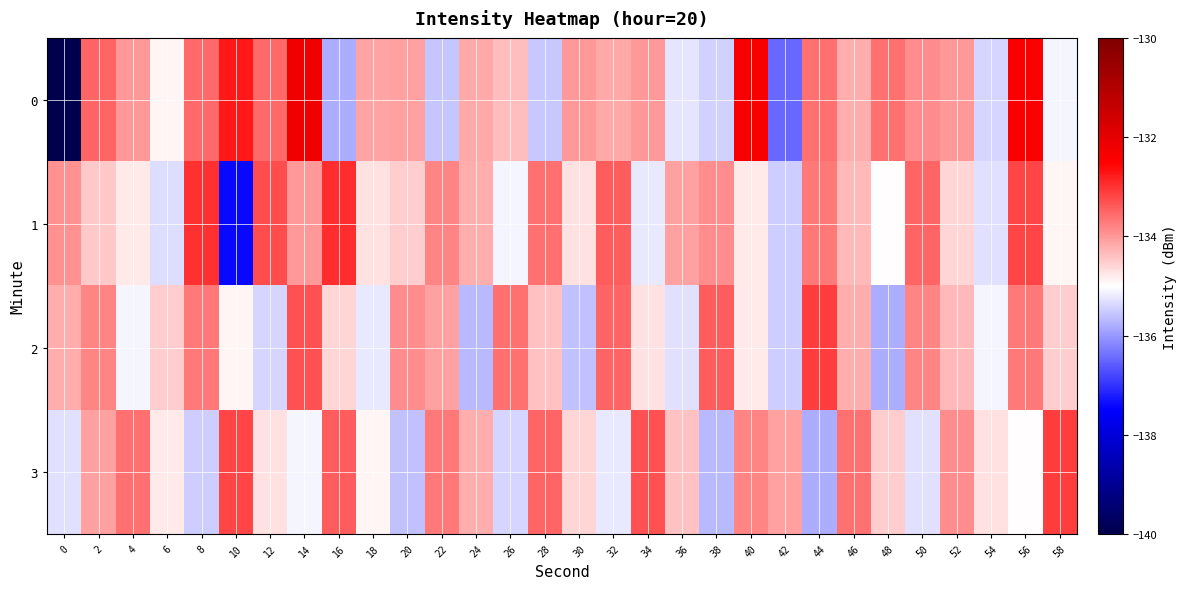

At which category is the sum across all series the highest?

56